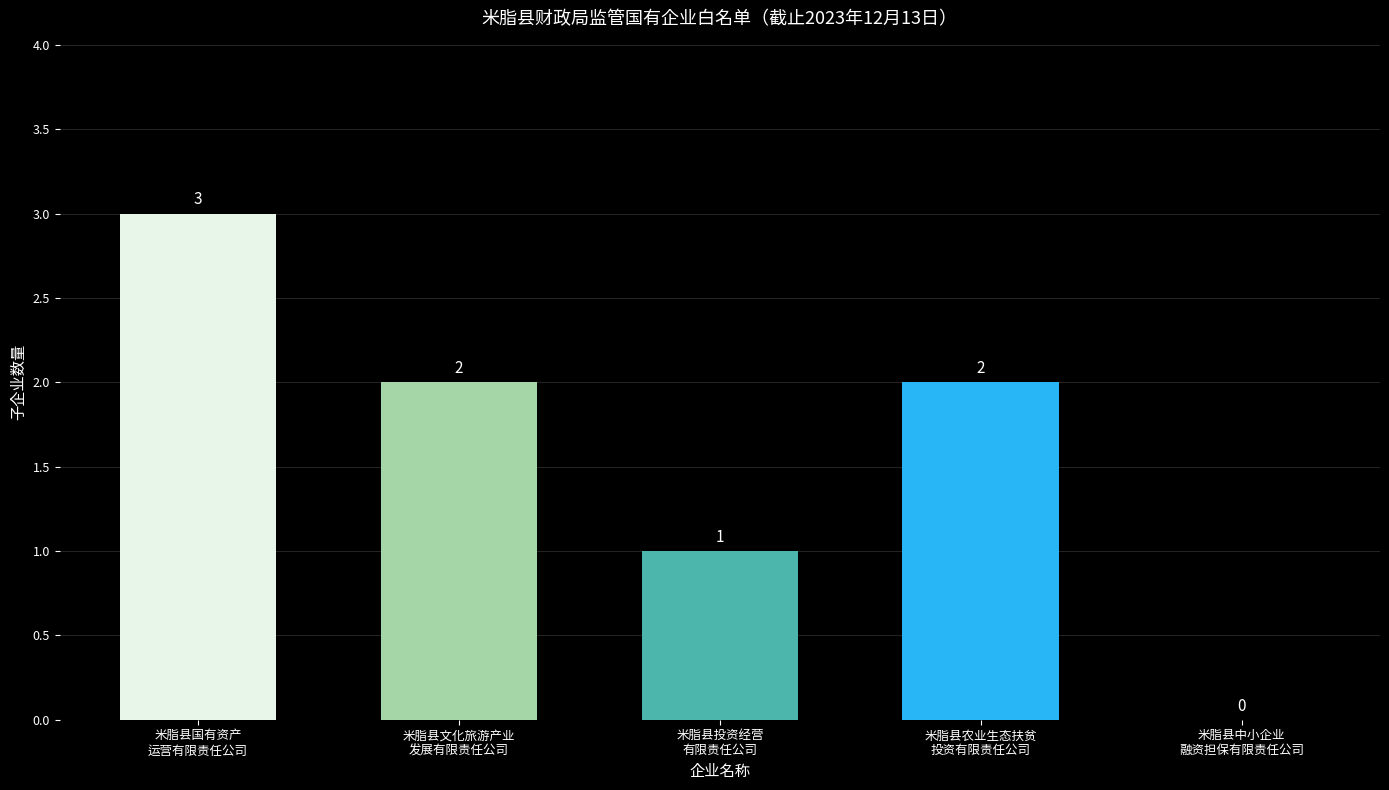

What is the maximum value shown in the chart?

3